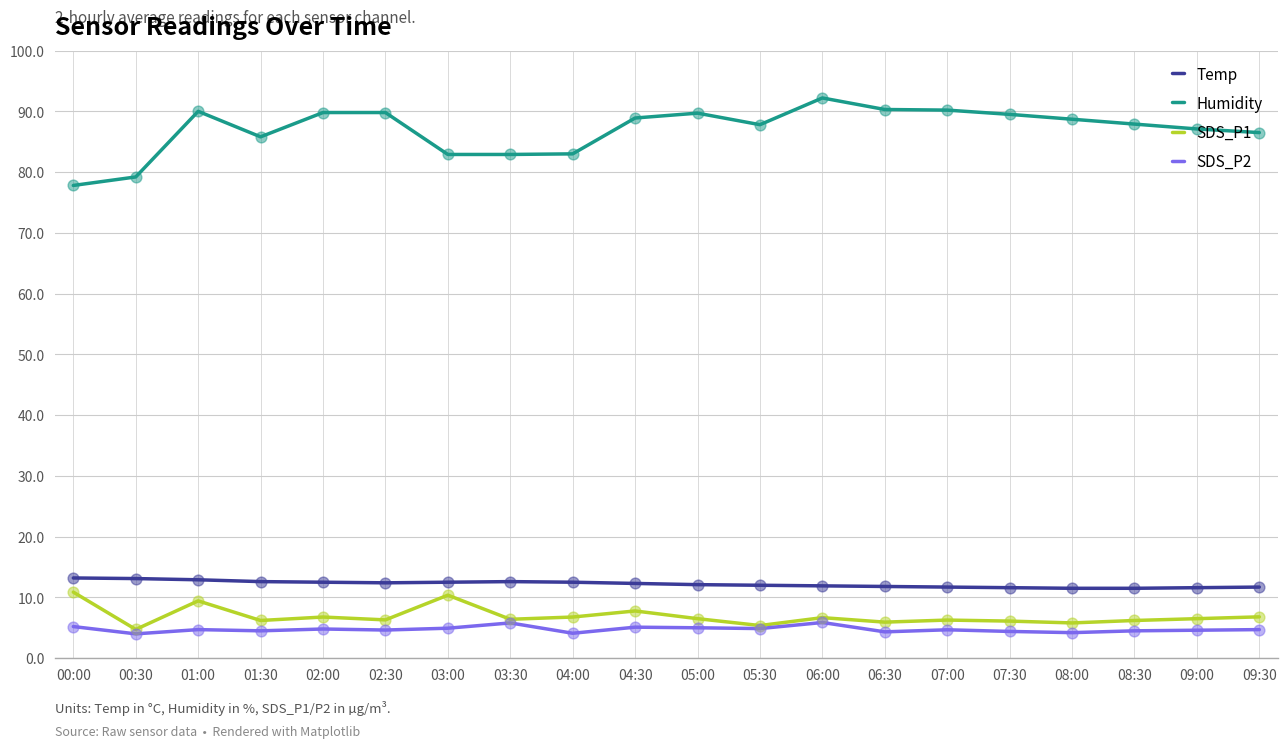

What are all the series names shown in the legend?

Temp, Humidity, SDS_P1, SDS_P2